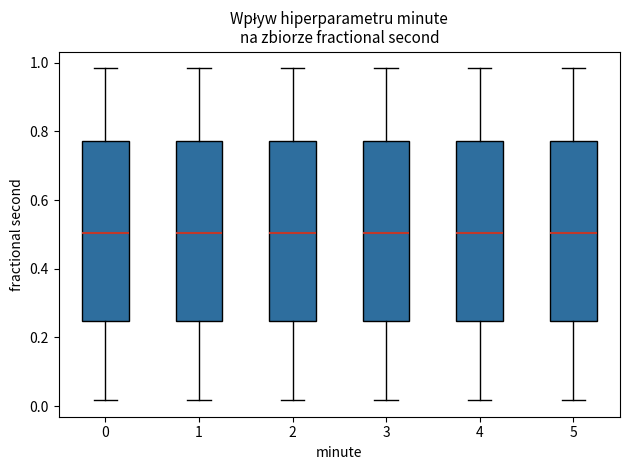

Where is the lower edge of the box at x = 5 on the y-axis? The values are not printed on the chart, so give them approximately, as read against the axis.

0.24